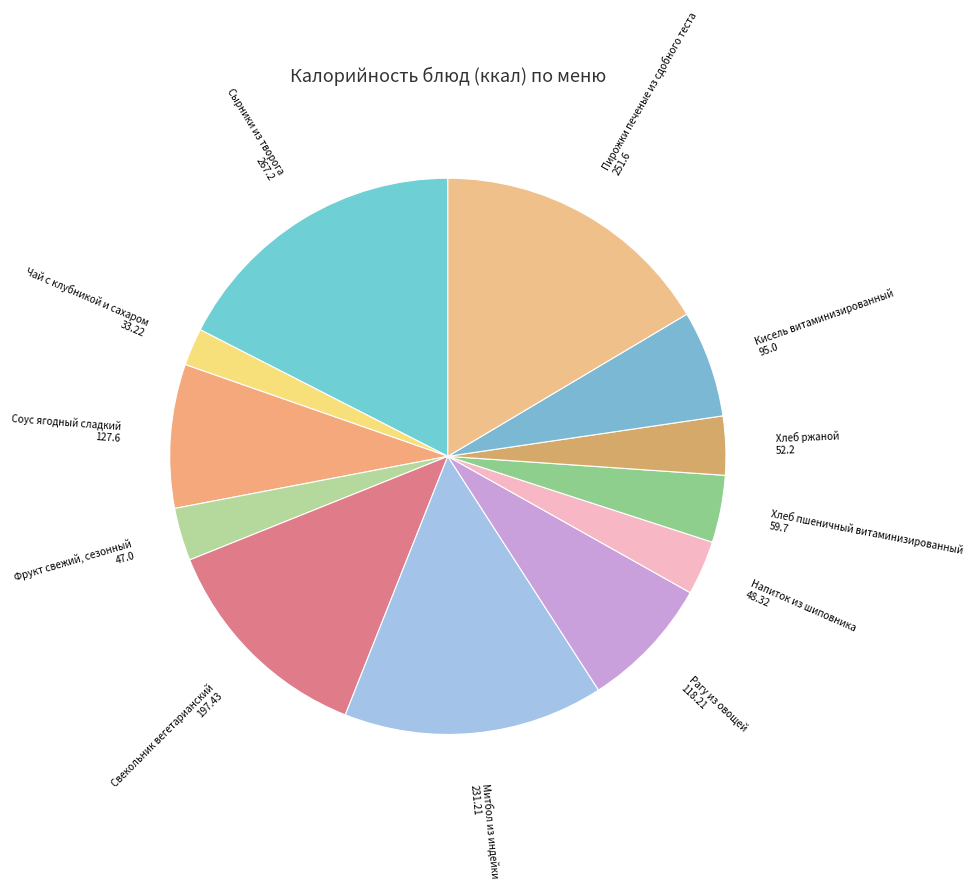

Does Рагу из овощей represent more than half of the total?

No